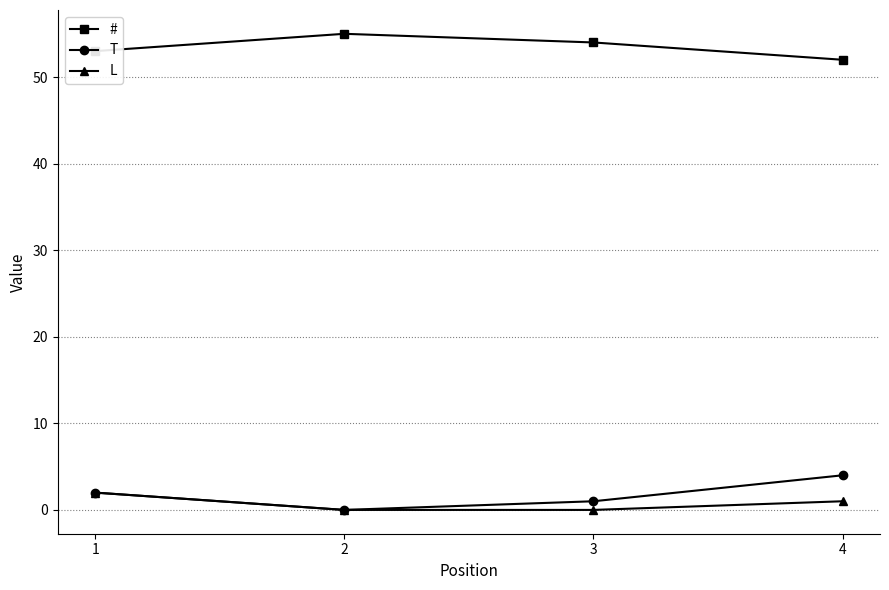

True or false: L and # cross at least once.

False